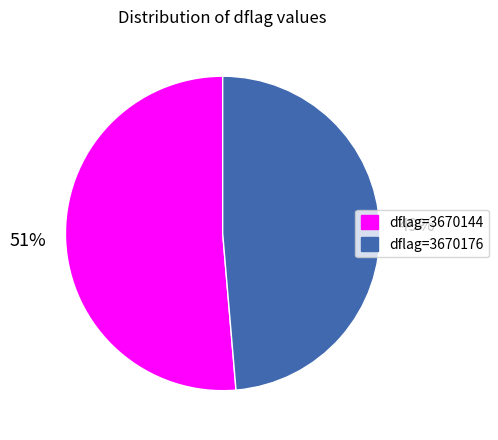

How many slices are in this pie chart?

2